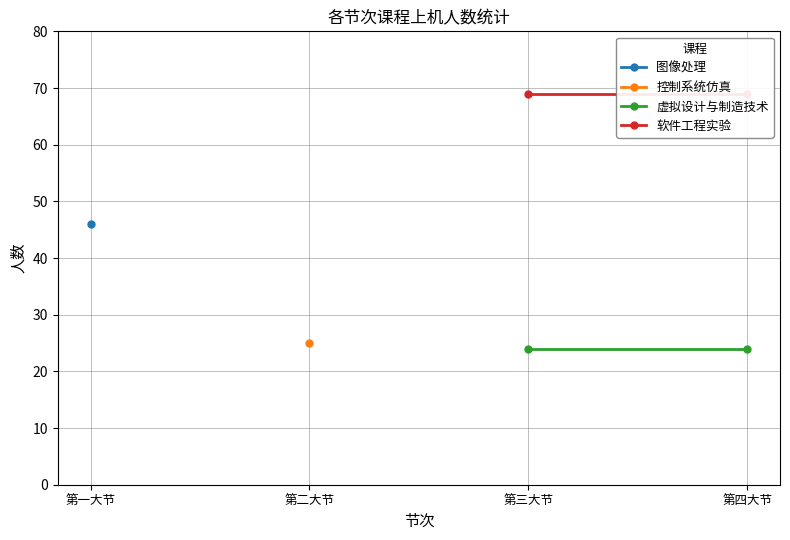

True or false: 虚拟设计与制造技术 and 软件工程实验 cross at least once.

False